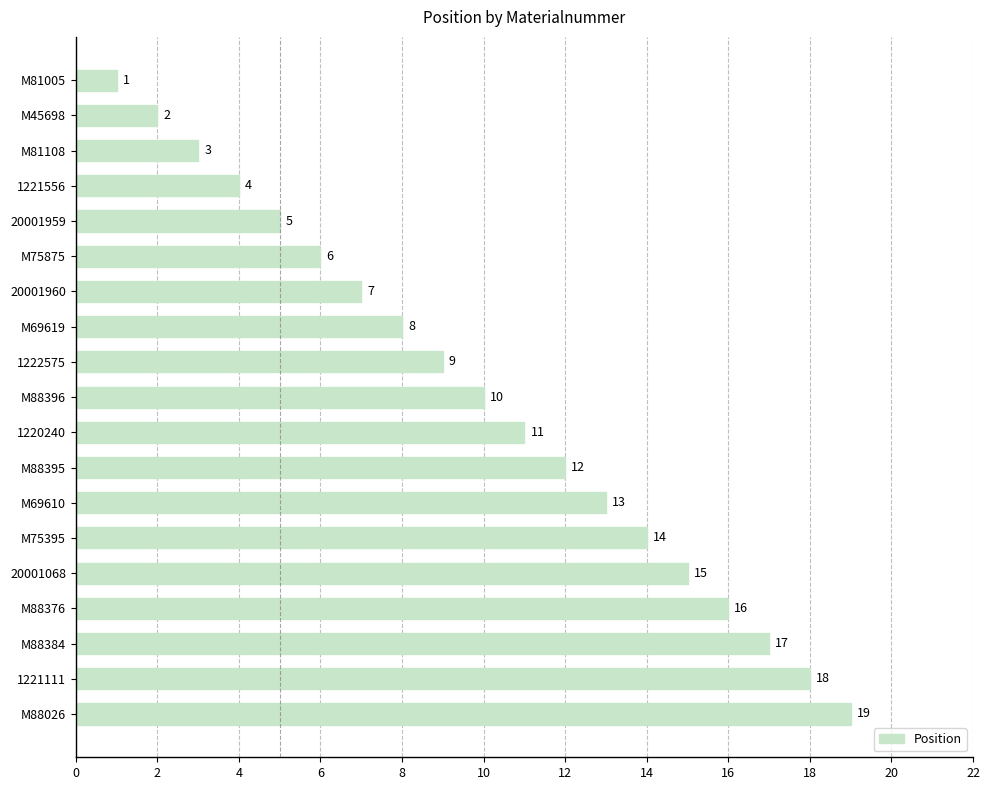

The value at 20001959 is 5. True or false?

True